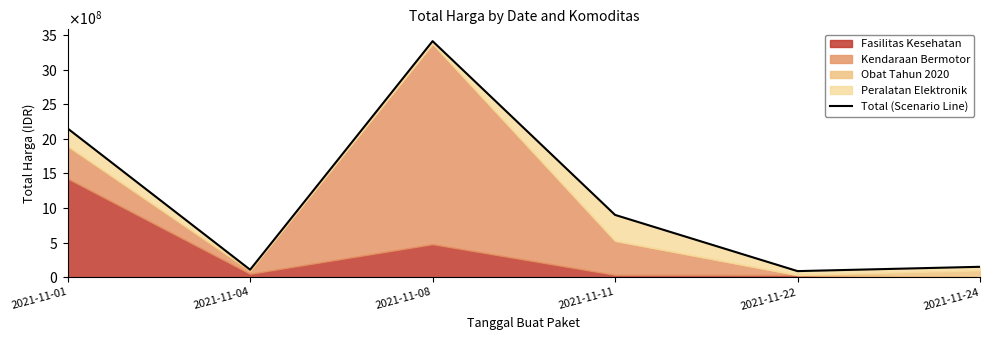

True or false: the data shows 770881554 at 2021-11-08.

False